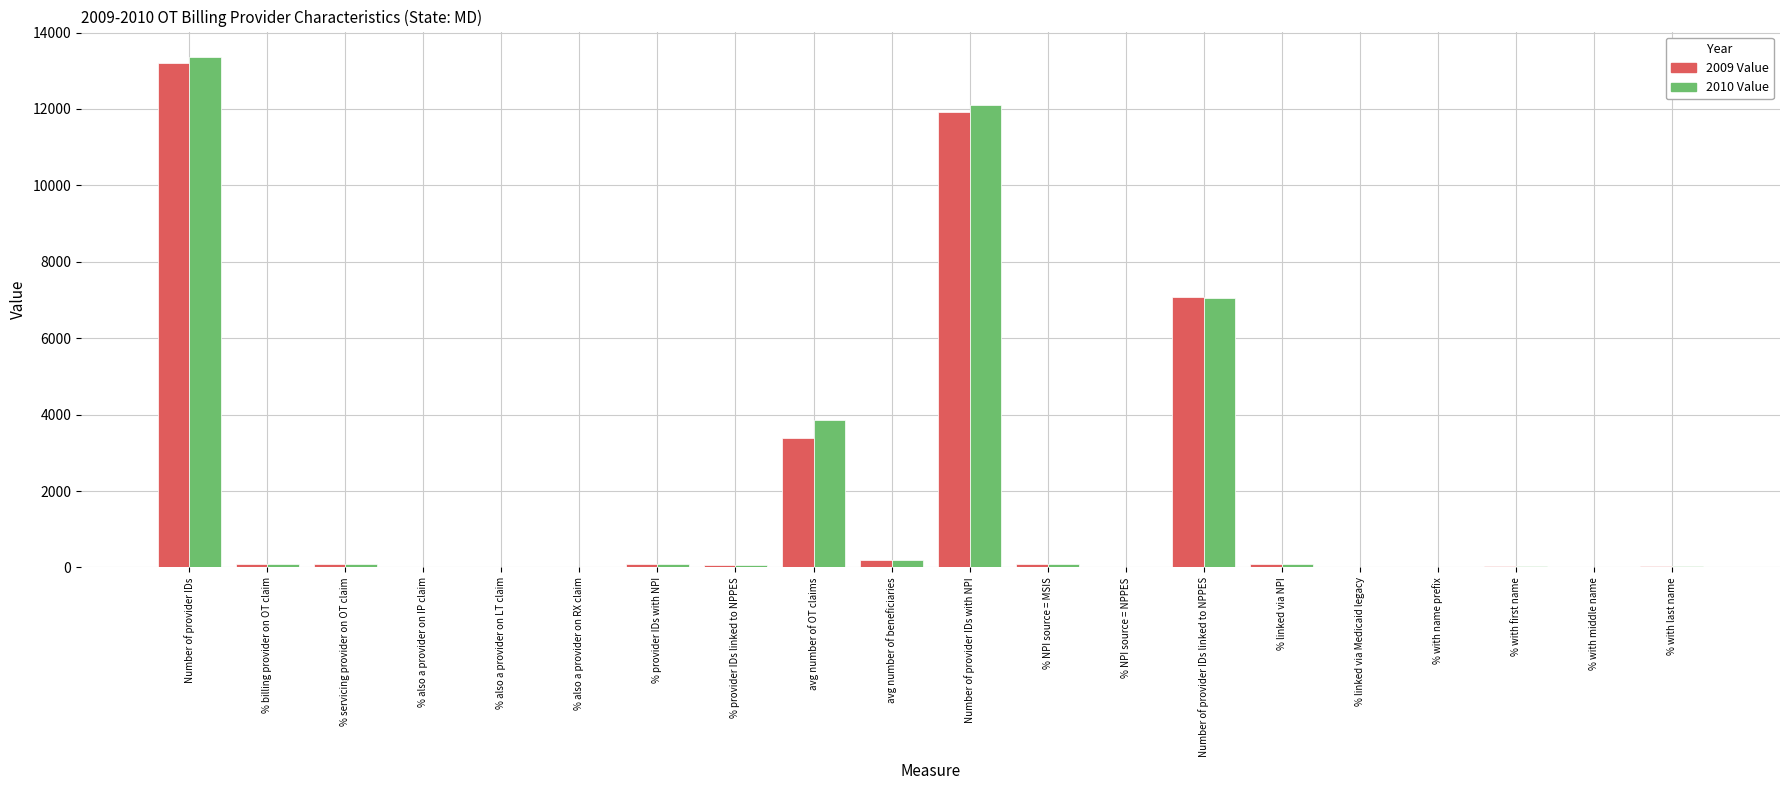

At which label does 2009 Value reach its peak?

Number of provider IDs